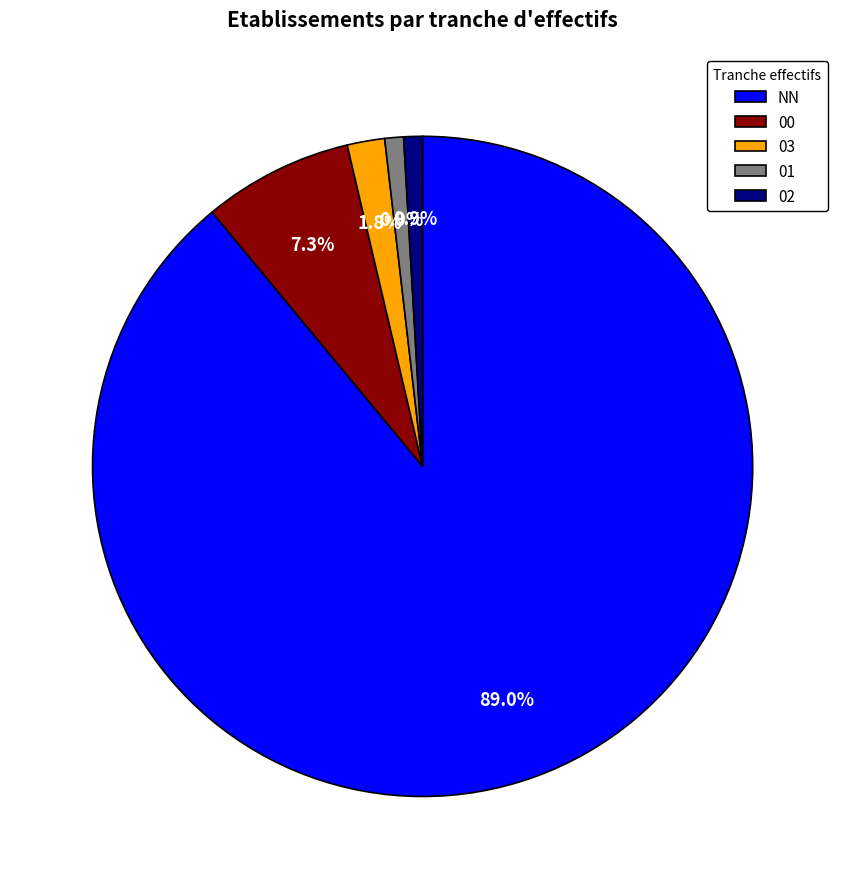

Which slice is the largest?

NN